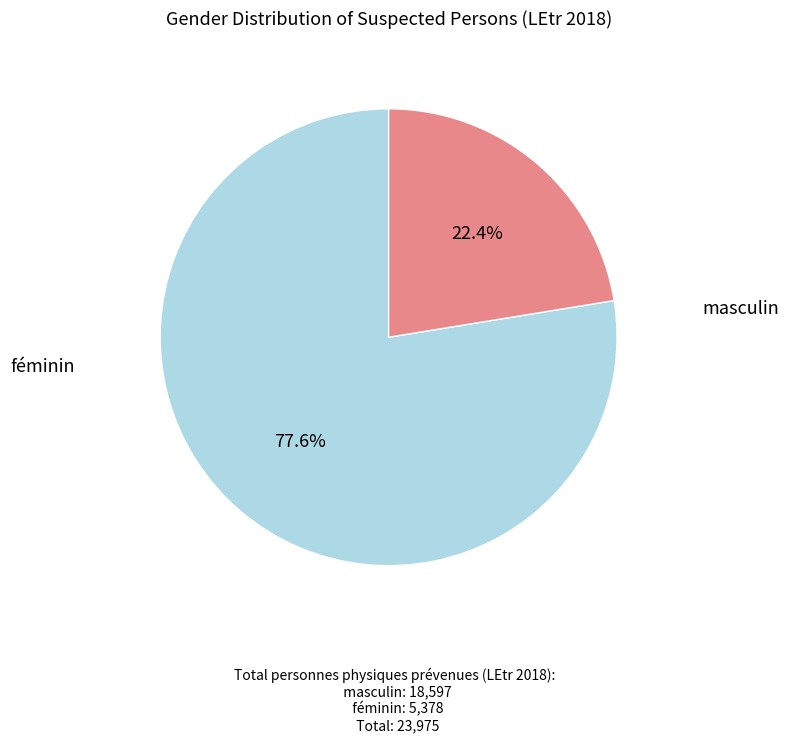

Is there any slice that represents more than half of the pie?

Yes